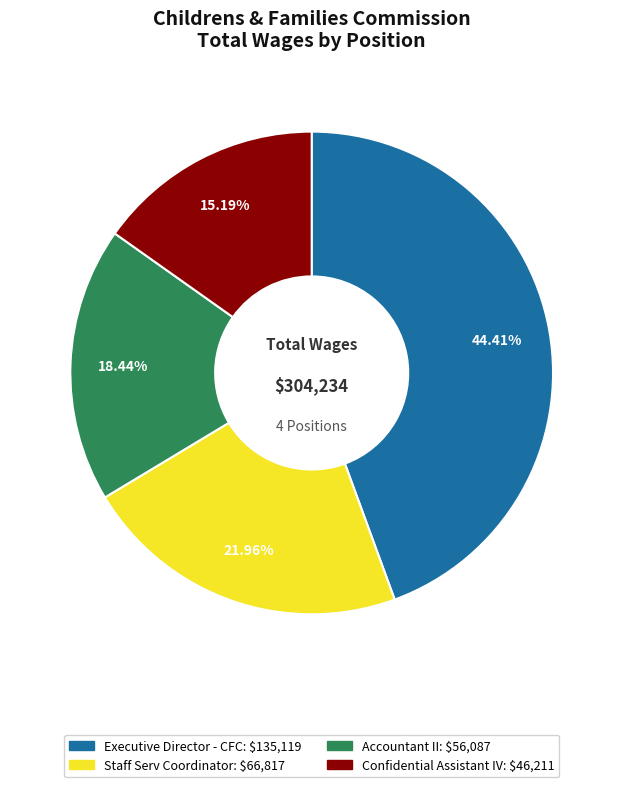

To the nearest percent, what portion does Confidential Assistant IV represent?

15%